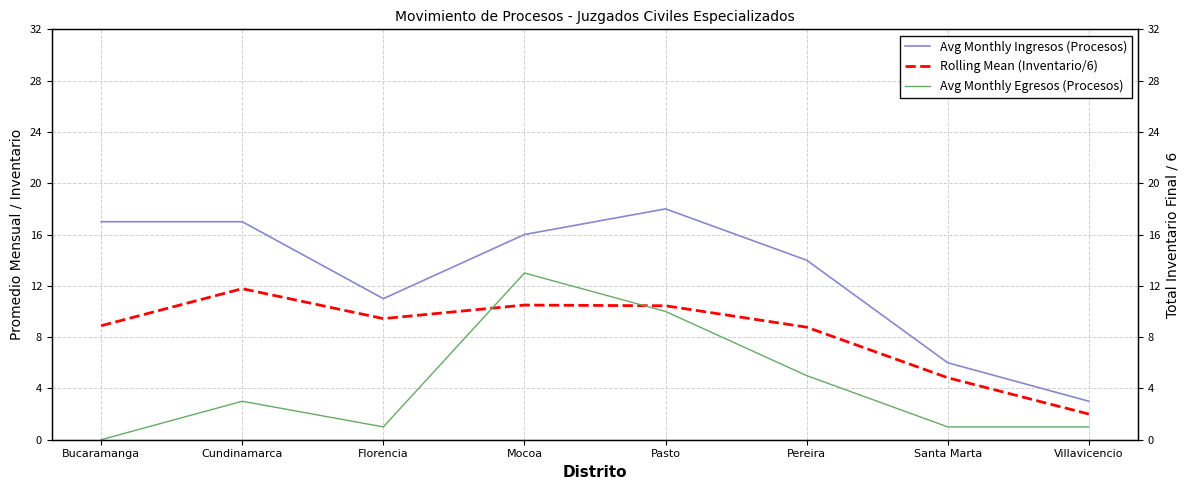

Reading left to right, transcribe all the data shown in this chart.

Avg Monthly Ingresos (Procesos): Bucaramanga=17.0	Cundinamarca=17.0	Florencia=11.0	Mocoa=16.0	Pasto=18.0	Pereira=14.0	Santa Marta=6.0	Villavicencio=3.0
Rolling Mean (Inventario/6): Bucaramanga=8.9	Cundinamarca=11.8	Florencia=9.4	Mocoa=10.5	Pasto=10.4	Pereira=8.8	Santa Marta=4.8	Villavicencio=2.0
Avg Monthly Egresos (Procesos): Bucaramanga=0.0	Cundinamarca=3.0	Florencia=1.0	Mocoa=13.0	Pasto=10.0	Pereira=5.0	Santa Marta=1.0	Villavicencio=1.0